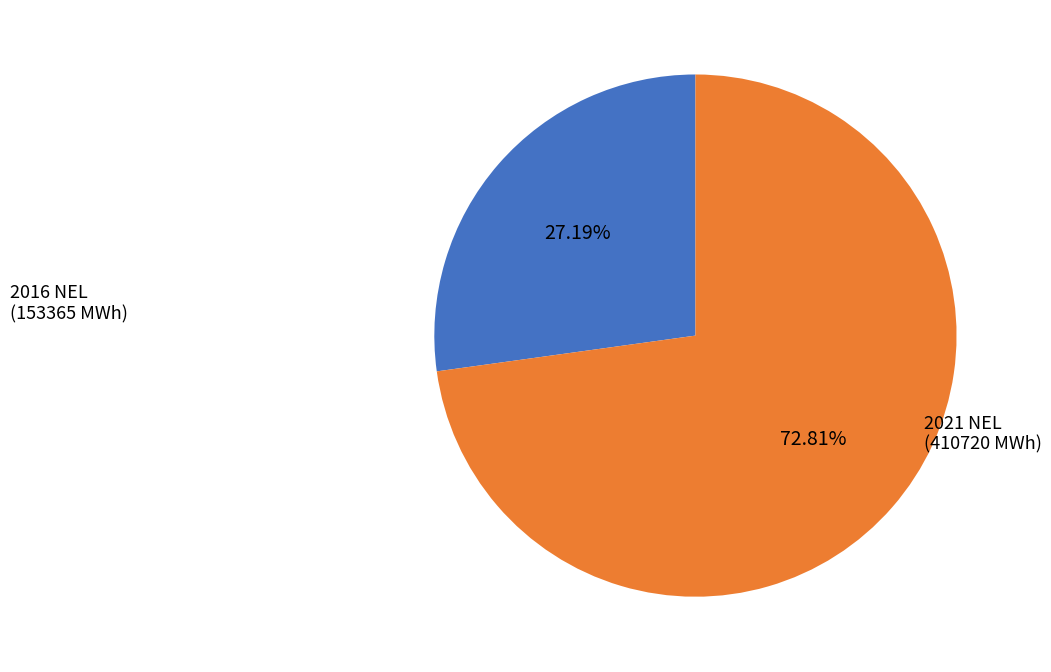

Does any single category account for the majority?

Yes